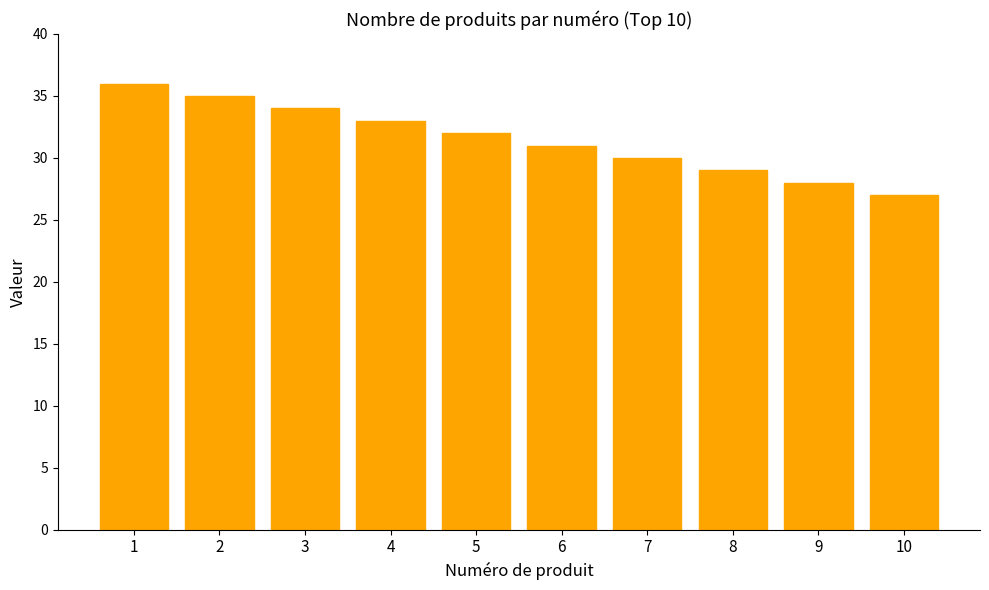

True or false: the data shows 15 at 9.

False